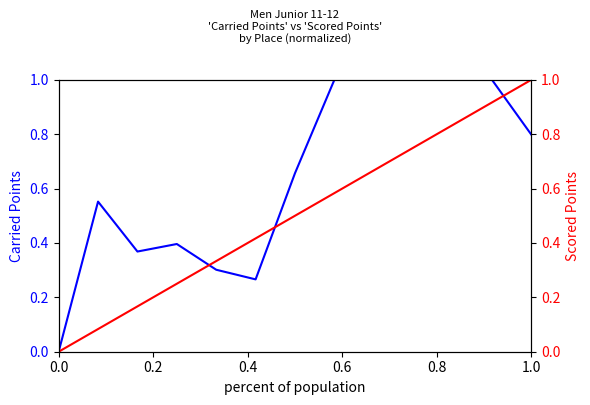

How many data points in Scored Points are above 0?

12